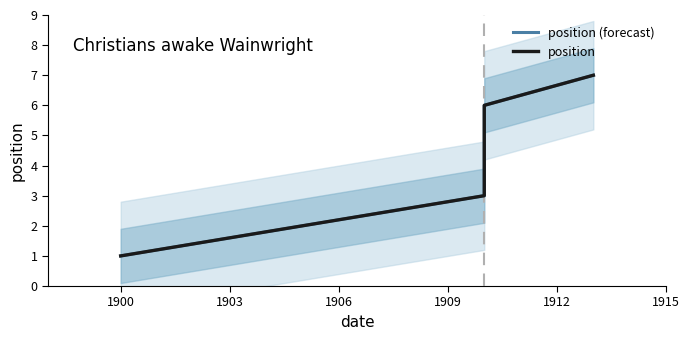

What are all the series names shown in the legend?

position (forecast), position